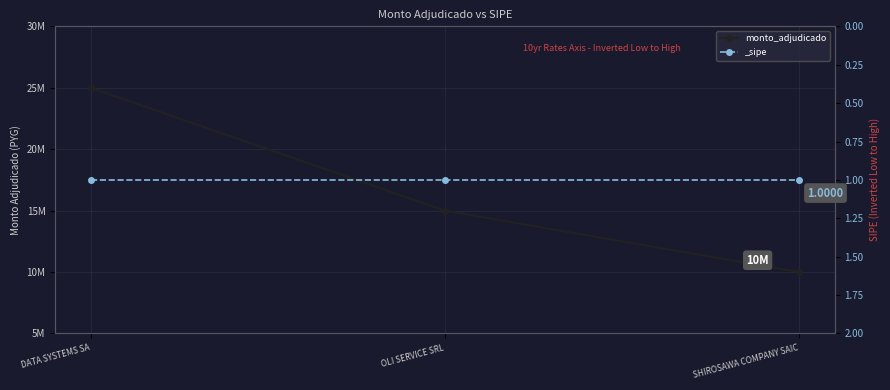

What is the change in value from DATA SYSTEMS SA to SHIROSAWA COMPANY SAIC?

-15000000